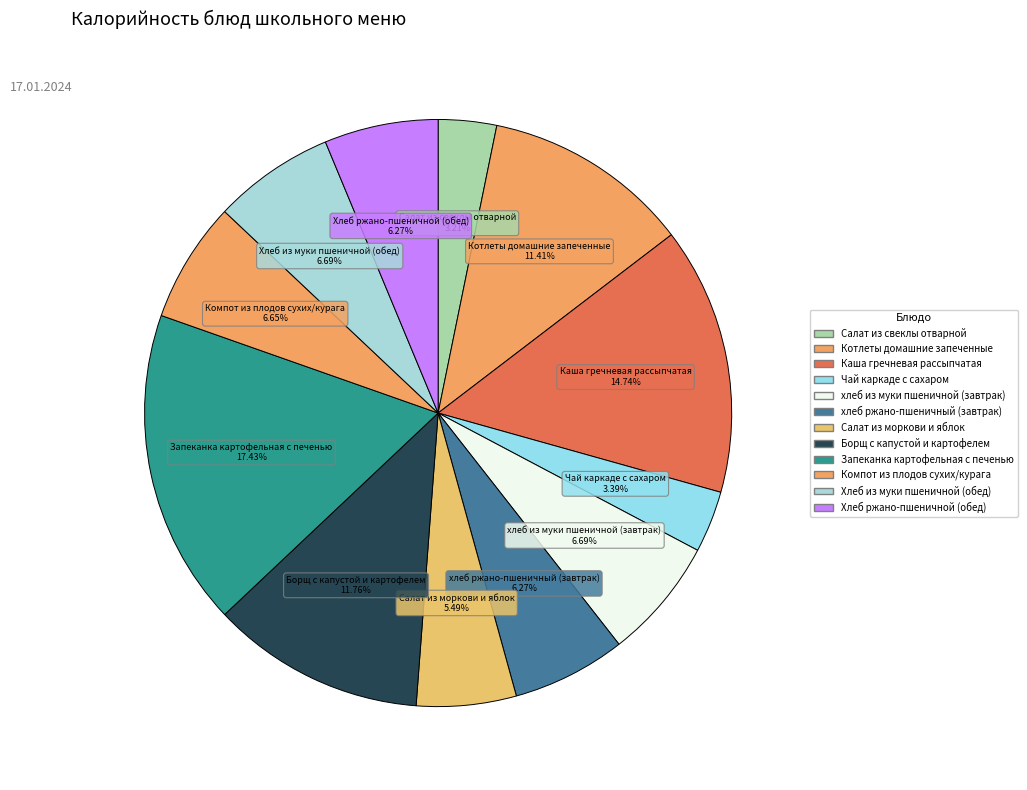

To the nearest percent, what is the difference between the Хлеб из муки пшеничной (обед) and Запеканка картофельная с печенью slice percentages?

11%